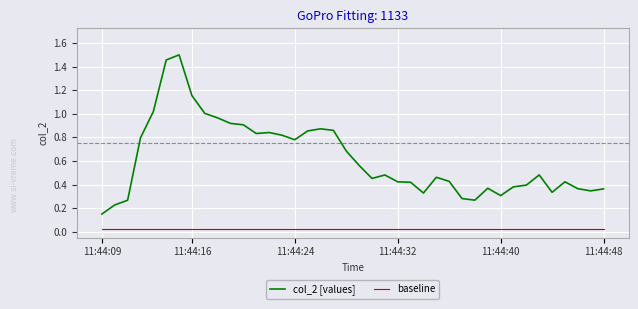

List the series in order of their overall mean, lowest first.

baseline, col_2 [values]